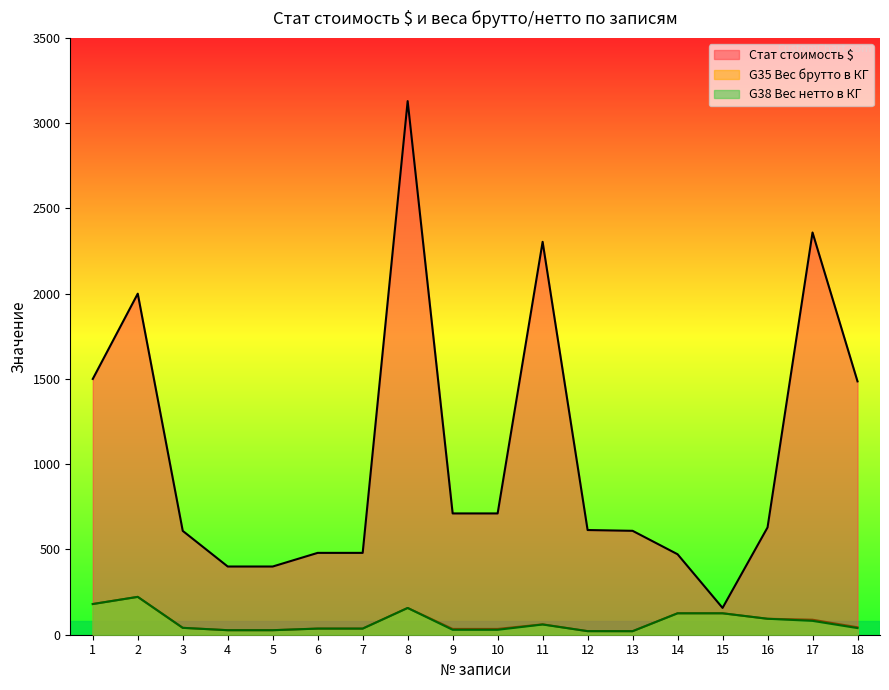

Which category has the highest value in the Стат стоимость $ series?

8